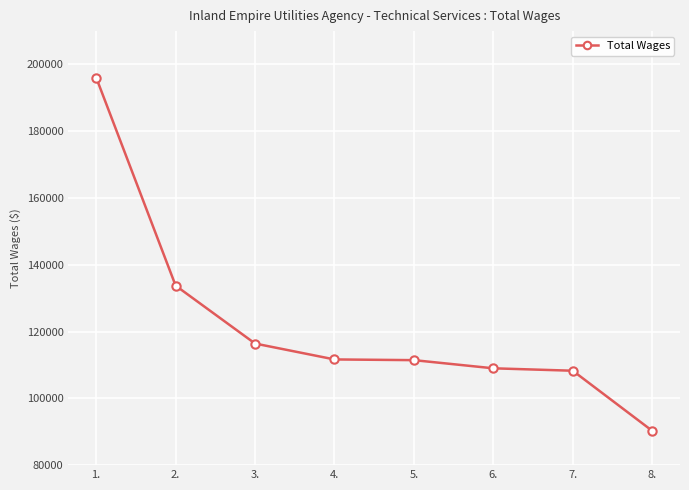

Read the value at 6., to the nearest 100.

109000